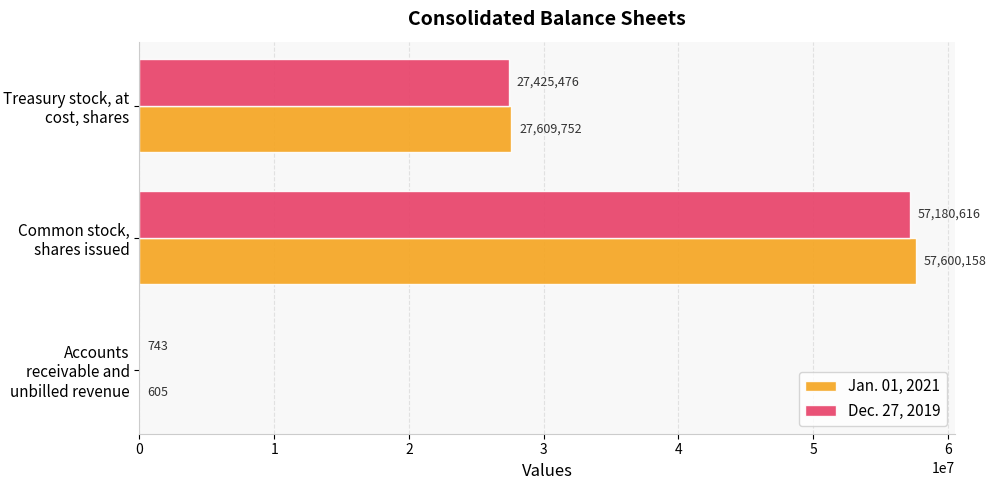

What is the sum of the Jan. 01, 2021 values at Accounts receivable and unbilled revenue and Treasury stock, at cost, shares?

27610357